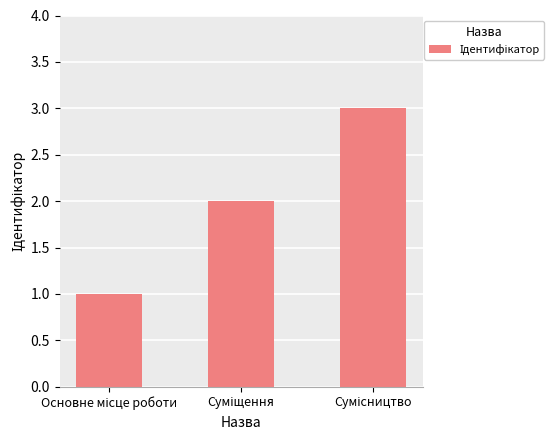

What is the sum of all values?

6